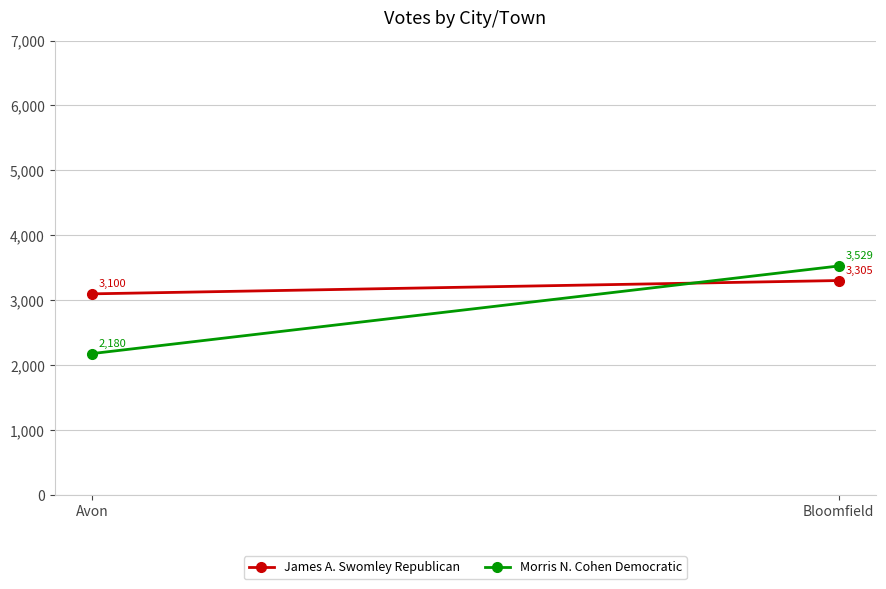

Between Avon and Bloomfield, which series saw the biggest shift?

Morris N. Cohen Democratic